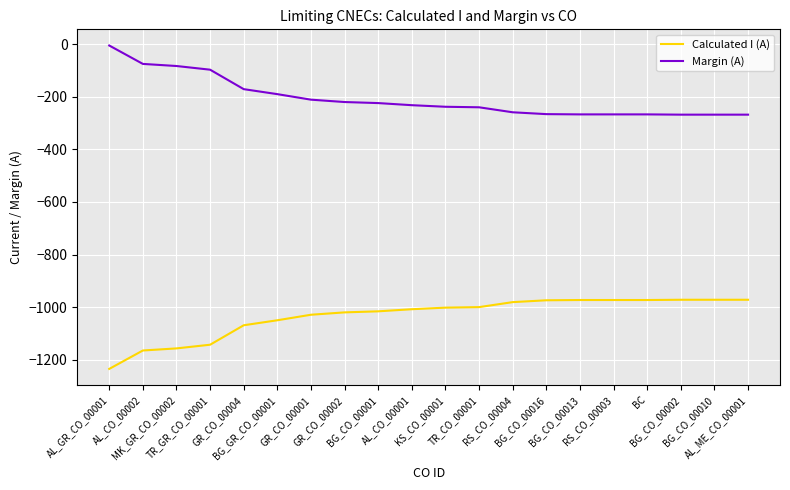

True or false: Calculated I (A) and Margin (A) cross at least once.

False